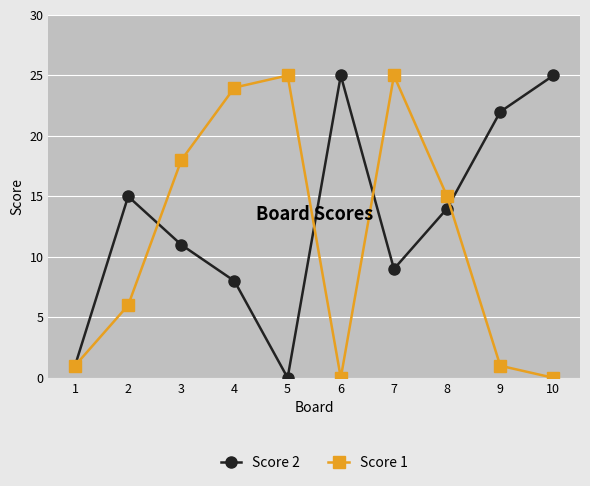

List the series in order of their overall mean, highest first.

Score 2, Score 1